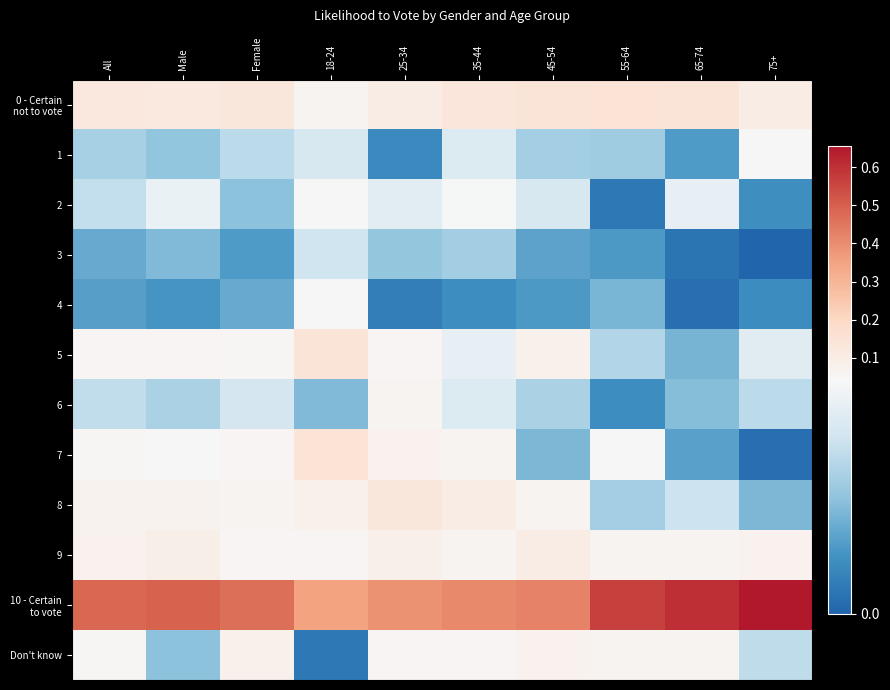

What is the difference between the highest and lowest values at 18-24?

0.3